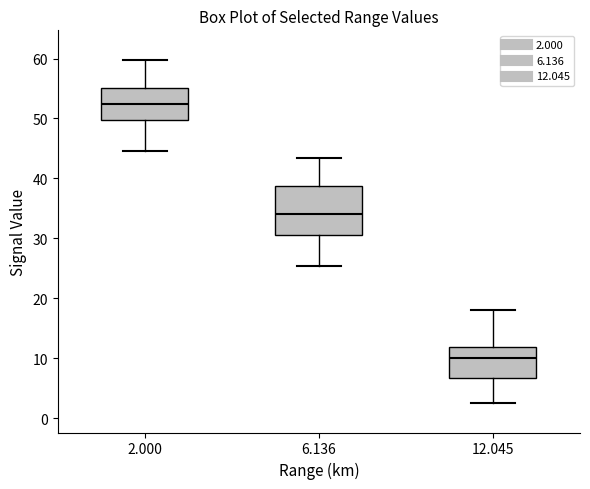

Where does the lower whisker of the box at x = 6.136 end on the y-axis? The values are not printed on the chart, so give them approximately, as read against the axis.

25